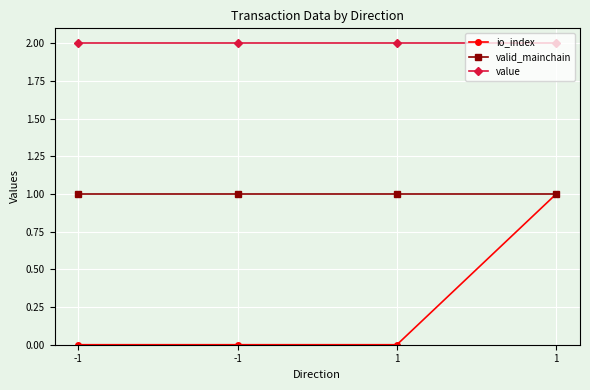

True or false: value has more than 1 points higher than both neighbors.

False